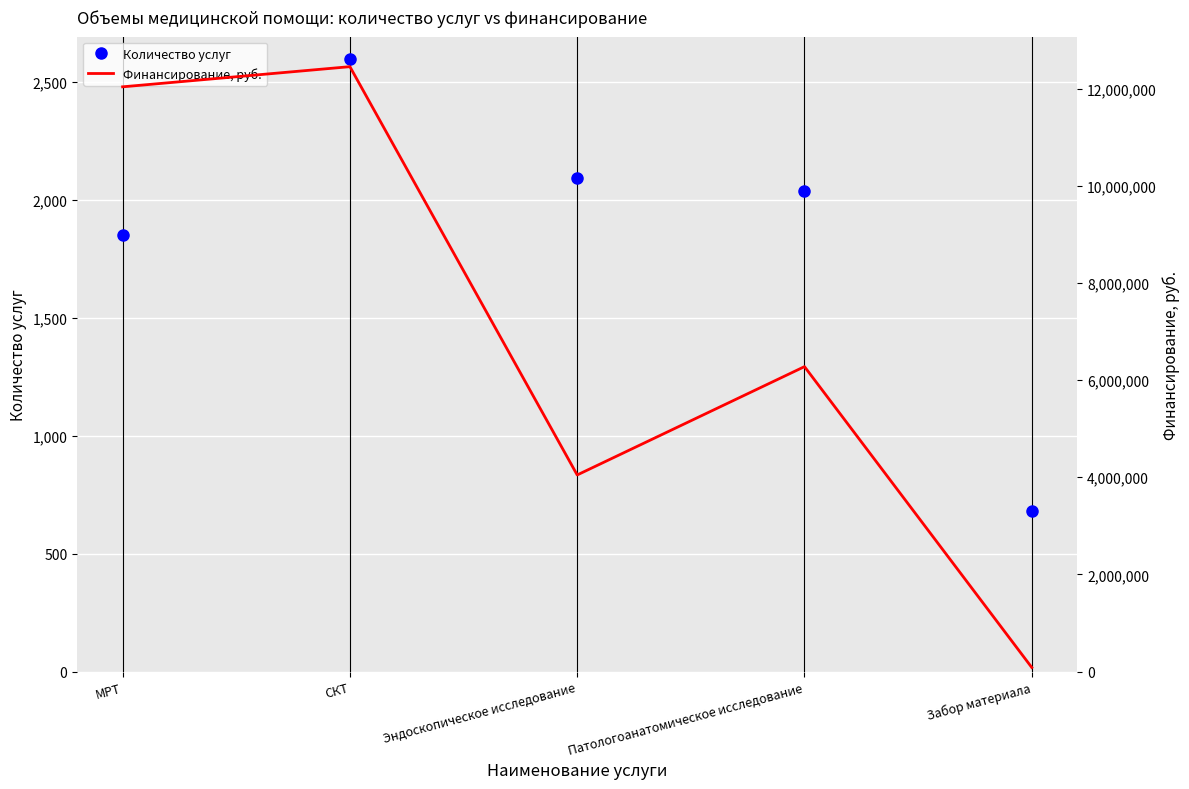

Which series changed the most between МРТ and Патологоанатомическое исследование?

Финансирование, руб.